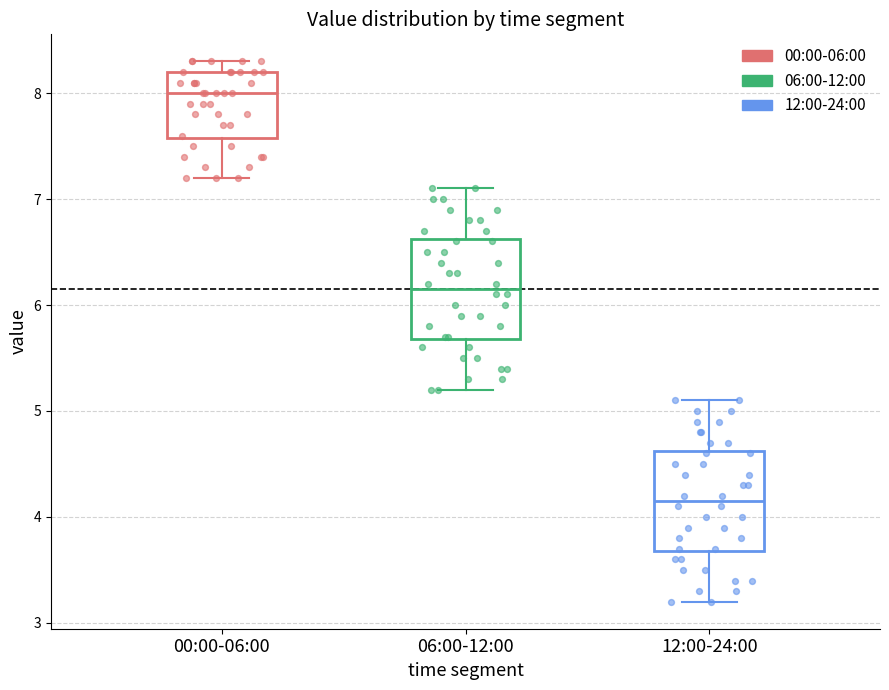

Reading left to right, transcribe this box plot: for each box, give where its median line is, the range the box spans, and where its two whiskers end, as read against the y-axis. The values are not printed on the chart, so give them approximately, as read against the axis.

00:00-06:00: median 8.0, box 7.6 to 8.2, whiskers 7.2 to 8.3
06:00-12:00: median 6.2, box 5.7 to 6.6, whiskers 5.2 to 7.1
12:00-24:00: median 4.2, box 3.7 to 4.6, whiskers 3.2 to 5.1